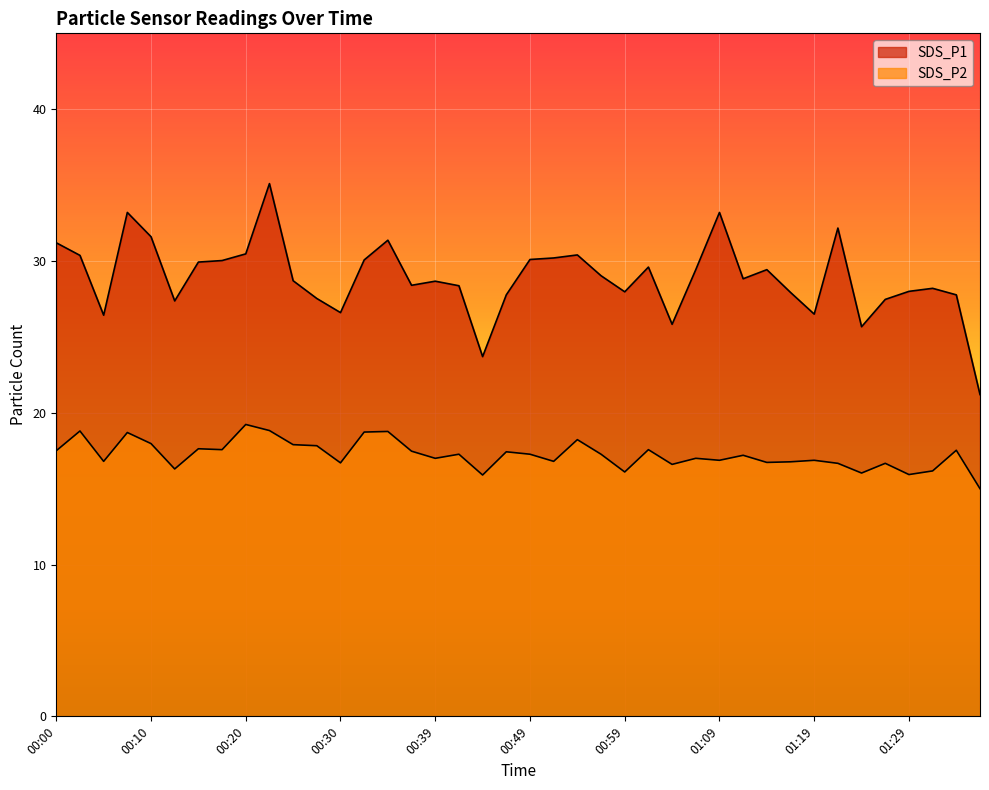

Reading right to left, what are all the values shown in this chart?

SDS_P1: 01:36=21.2	01:34=27.8	01:31=28.2	01:29=28.0	01:26=27.5	01:24=25.7	01:21=32.2	01:19=26.5	01:16=27.9	01:14=29.4	01:11=28.8	01:09=33.2	01:06=29.4	01:04=25.8	01:01=29.6	00:59=28.0	00:57=29.0	00:54=30.4	00:52=30.2	00:49=30.1	00:47=27.8	00:44=23.7	00:42=28.4	00:39=28.7	00:37=28.4	00:34=31.4	00:32=30.1	00:30=26.6	00:27=27.5	00:25=28.7	00:22=35.1	00:20=30.5	00:17=30.0	00:15=29.9	00:12=27.4	00:10=31.6	00:07=33.2	00:05=26.4	00:02=30.4	00:00=31.2
SDS_P2: 01:36=15.0	01:34=17.5	01:31=16.2	01:29=15.9	01:26=16.7	01:24=16.0	01:21=16.7	01:19=16.9	01:16=16.8	01:14=16.7	01:11=17.2	01:09=16.9	01:06=17.0	01:04=16.6	01:01=17.6	00:59=16.1	00:57=17.3	00:54=18.2	00:52=16.8	00:49=17.3	00:47=17.4	00:44=15.9	00:42=17.3	00:39=17.0	00:37=17.5	00:34=18.8	00:32=18.7	00:30=16.7	00:27=17.8	00:25=17.9	00:22=18.8	00:20=19.2	00:17=17.6	00:15=17.6	00:12=16.3	00:10=18.0	00:07=18.7	00:05=16.8	00:02=18.8	00:00=17.5